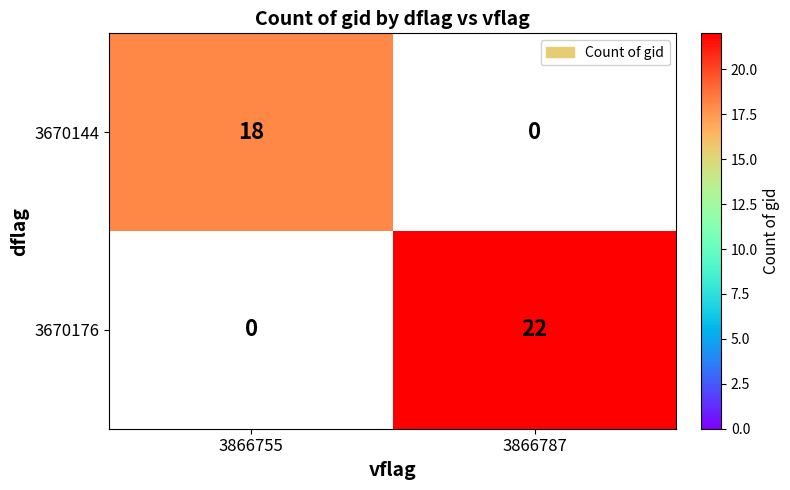

Count the number of categories in the chart.

2